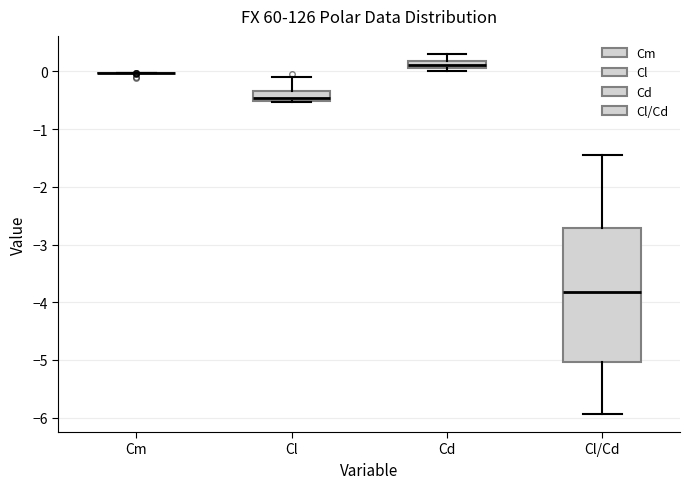

Comparing the boxes themselves (not the whiskers), which one is the tallest?

Cl/Cd